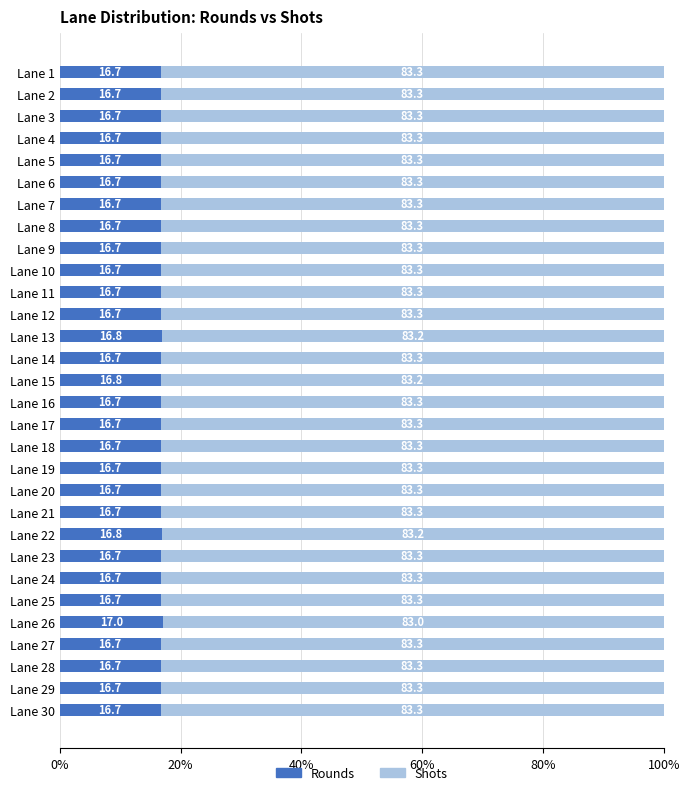

The value of Rounds at Lane 14 is 16.7. True or false?

True